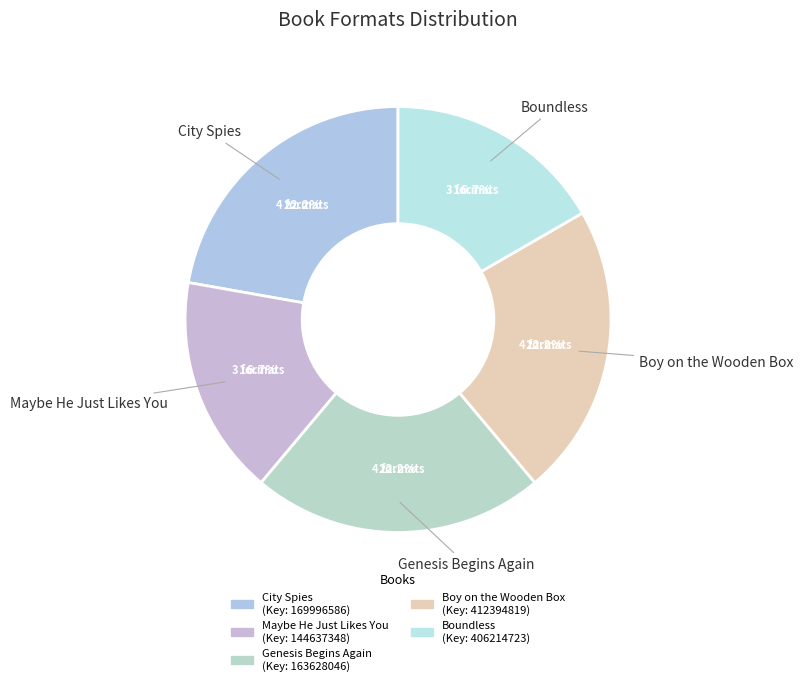

How many slices are in this pie chart?

5